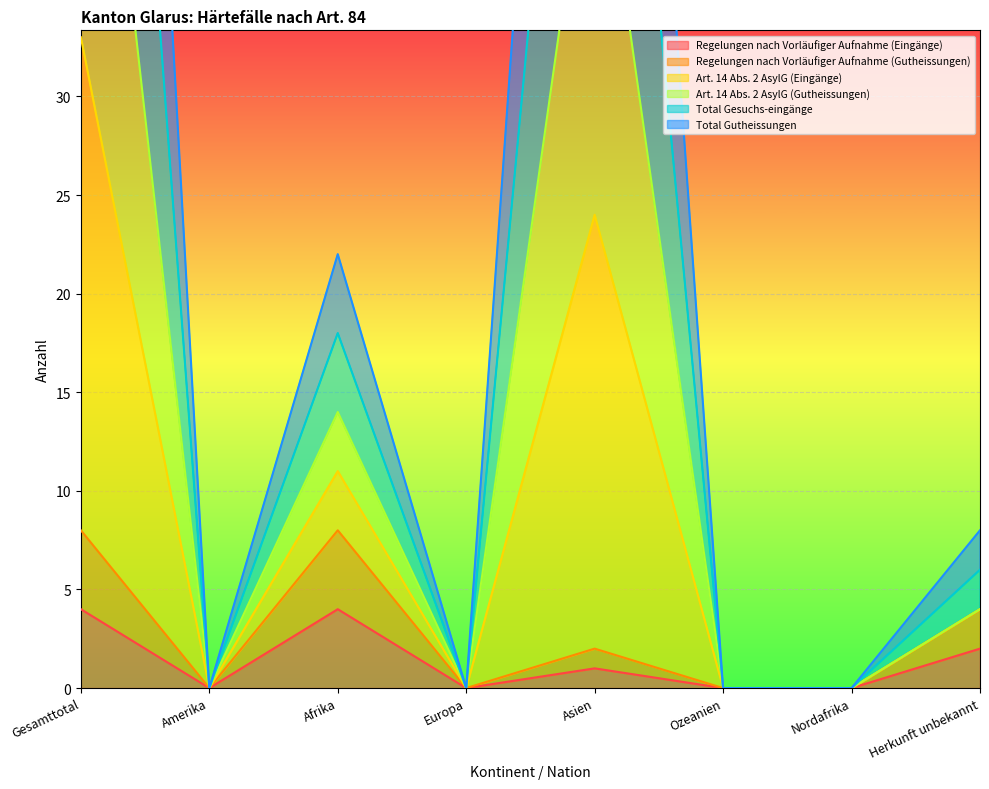

At which category does Total Gesuchs-eingänge reach its first local valley?

Amerika